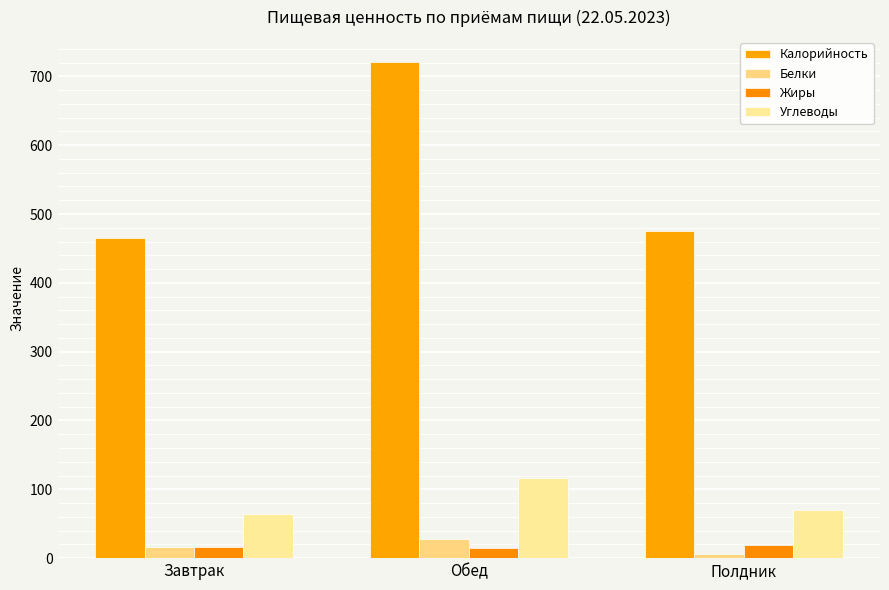

Reading right to left, what are all the values shown in this chart?

Калорийность: Полдник=476.0	Обед=721.0	Завтрак=464.9
Белки: Полдник=6.1	Обед=28.4	Завтрак=16.3
Жиры: Полдник=18.9	Обед=14.3	Завтрак=15.9
Углеводы: Полдник=70.5	Обед=116.6	Завтрак=63.9